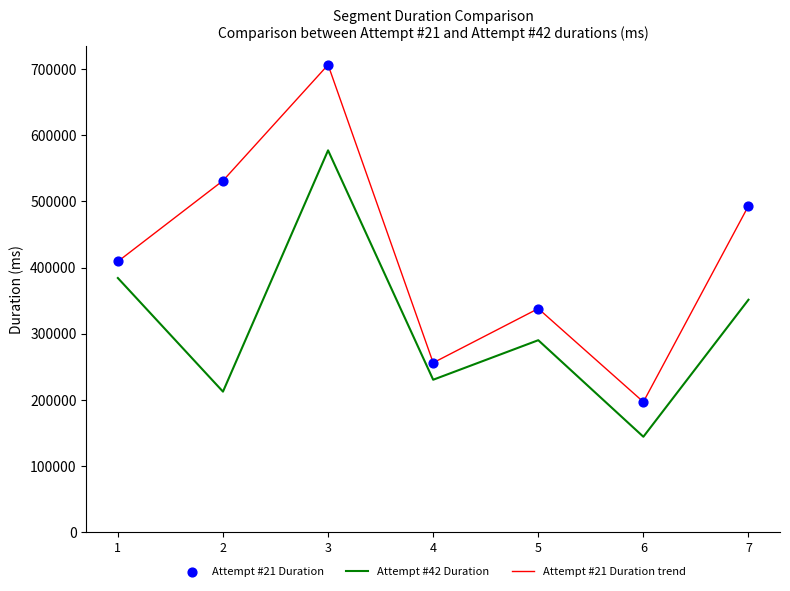

Between 4 and 6, which series saw the biggest shift?

Attempt #42 Duration